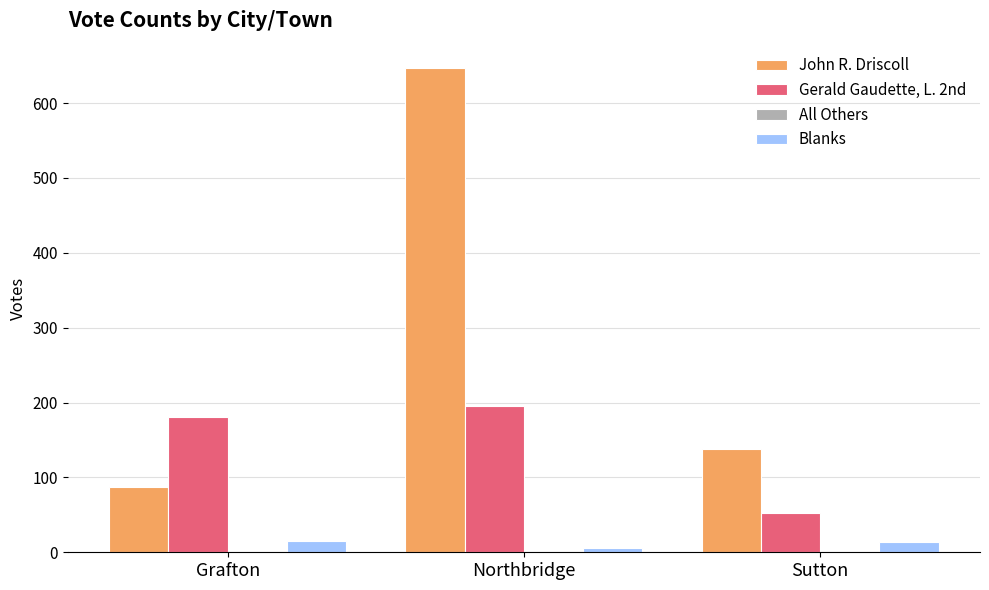

What is the value of the John R. Driscoll bar at the 1st from the left?

87